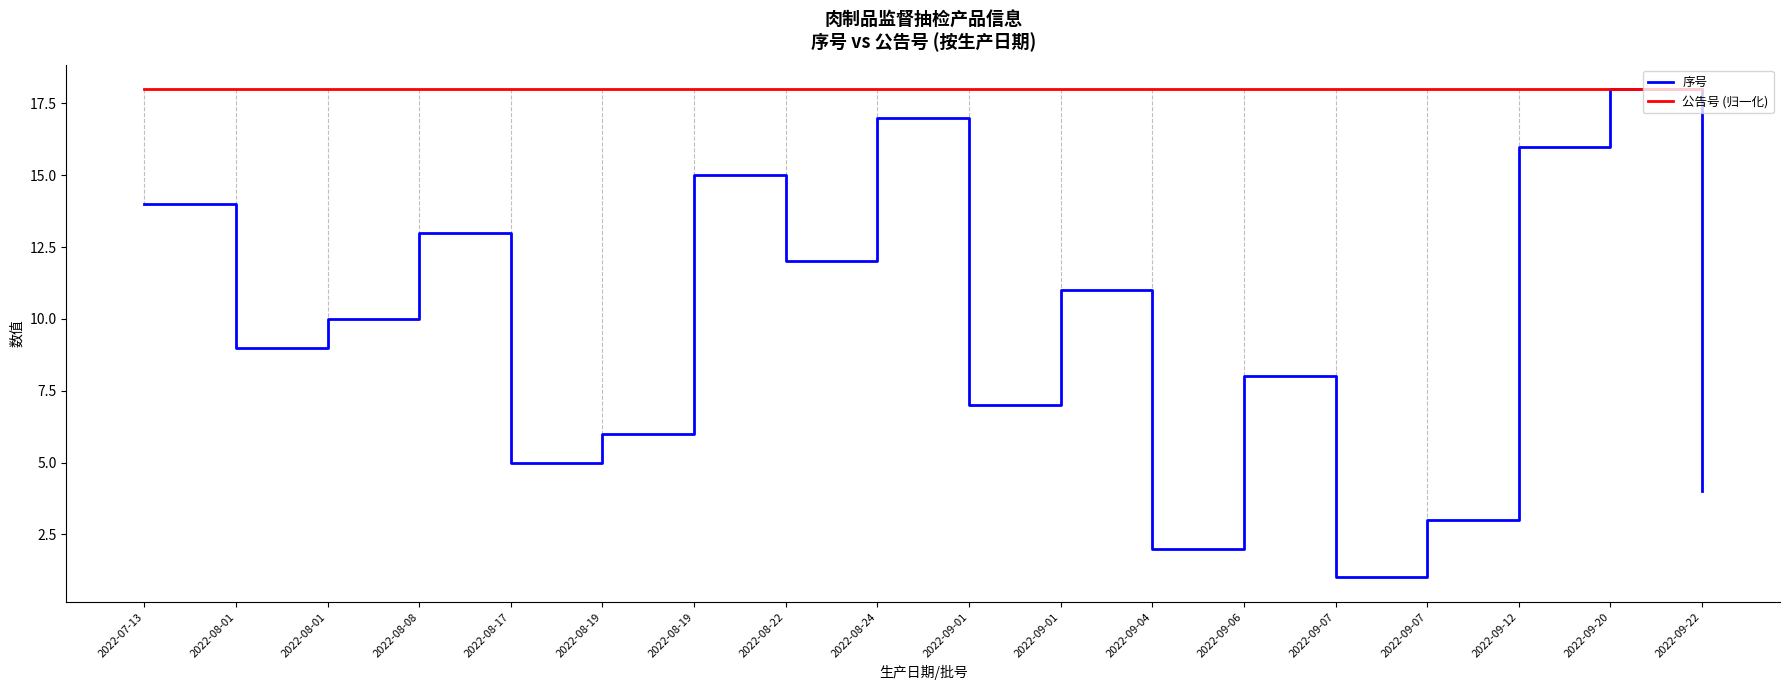

What is the label of the 5th point from the left?

2022-08-17